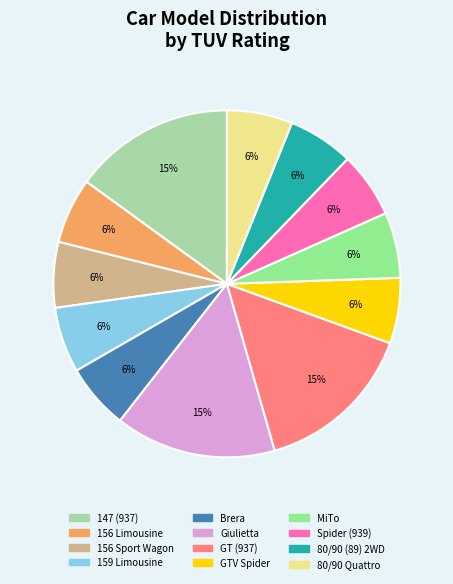

Is there a majority slice in this chart?

No